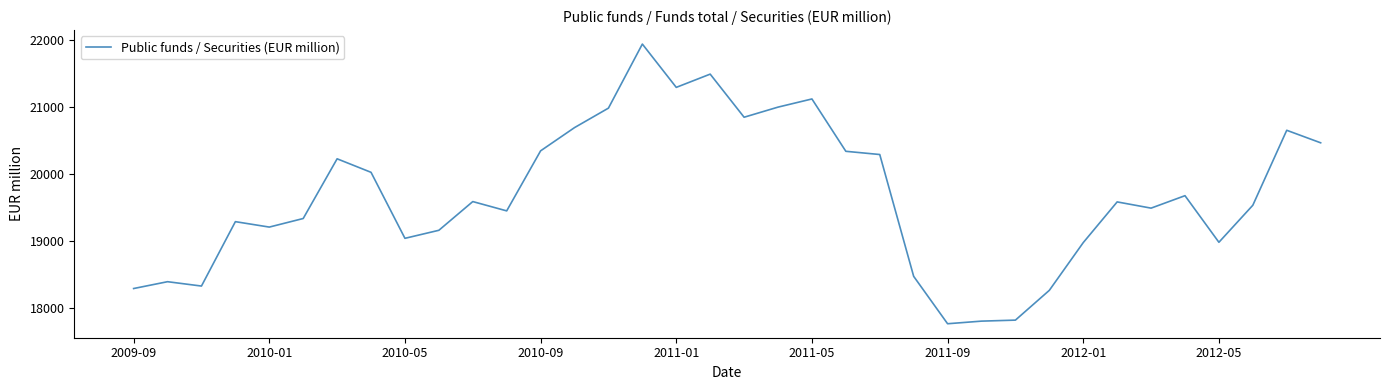

What is the greatest value displayed?

21938